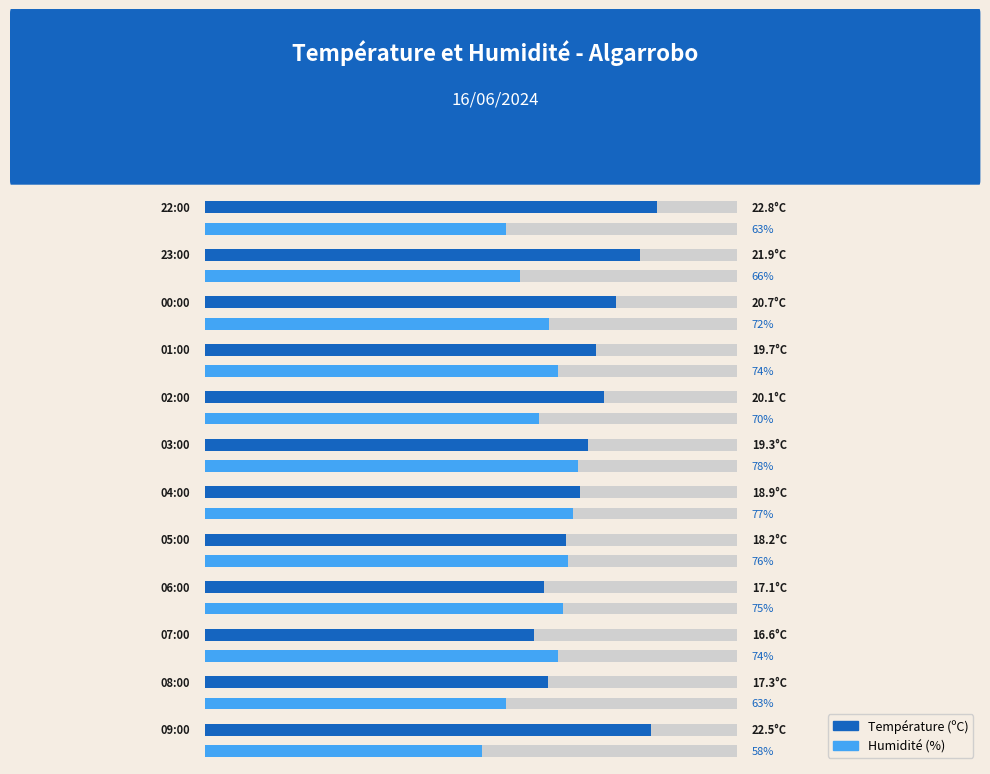

Reading left to right, transcribe all the data shown in this chart.

Température (ºC): 09:00=22.5	08:00=17.3	07:00=16.6	06:00=17.1	05:00=18.2	04:00=18.9	03:00=19.3	02:00=20.1	01:00=19.7	00:00=20.7	23:00=21.9	22:00=22.8
Humidité (%): 09:00=58.0	08:00=63.0	07:00=74.0	06:00=75.0	05:00=76.0	04:00=77.0	03:00=78.0	02:00=70.0	01:00=74.0	00:00=72.0	23:00=66.0	22:00=63.0